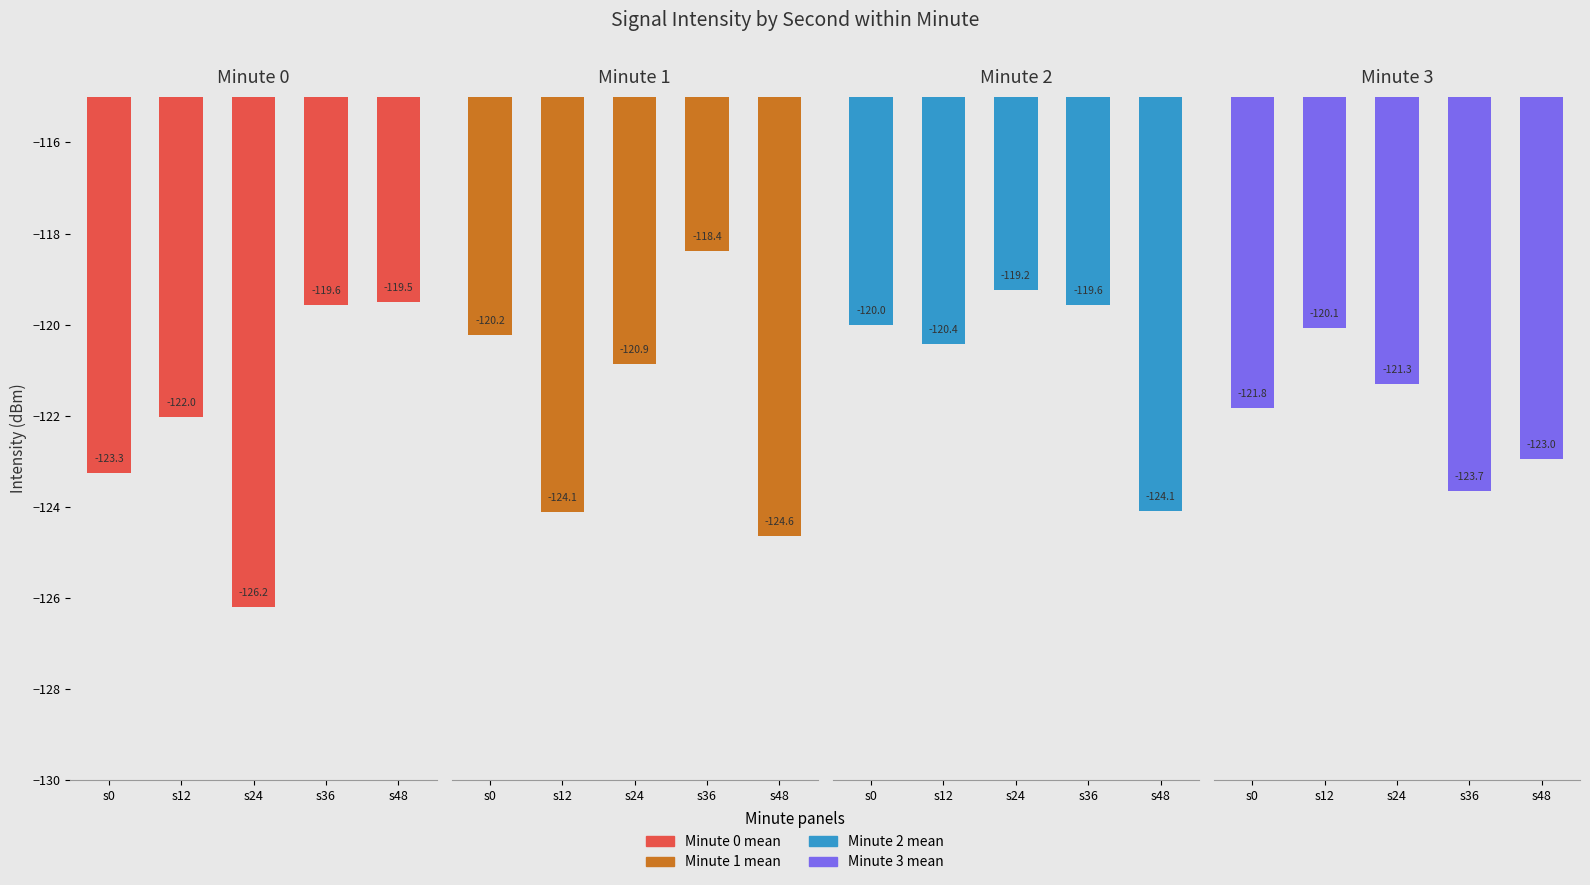

The Minute 3 mean series shows -27.5 at s12. True or false?

False